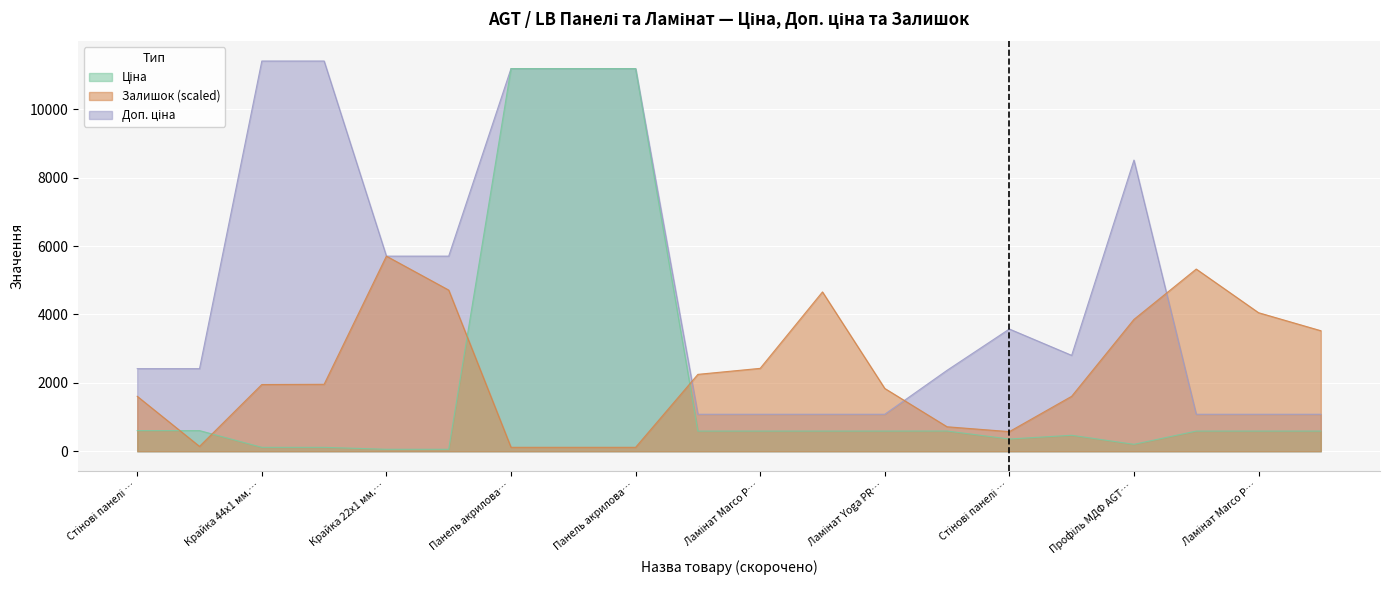

Reading right to left, what are all the values shown in this chart?

Ціна: 589.9	589.9	589.9	202.7	467.3	357.4	591.6	589.9	589.9	589.9	589.9	11188.2	11188.2	11188.2	57.0	57.0	114.1	114.1	603.7	603.7
Доп. ціна: 1081.7	1081.7	1081.7	8513.4	2803.6	3573.9	2366.5	1081.7	1081.7	1081.7	1081.7	11188.2	11188.2	11188.2	5705.0	5705.0	11410.0	11410.0	2414.8	2414.8
Залишок: 3524.3	4050.9	5326.9	3855.1	1606.9	573.9	715.7	1836.4	4658.5	2423.8	2248.2	114.8	114.8	114.8	4712.5	5705.0	1957.9	1951.2	141.8	1606.9